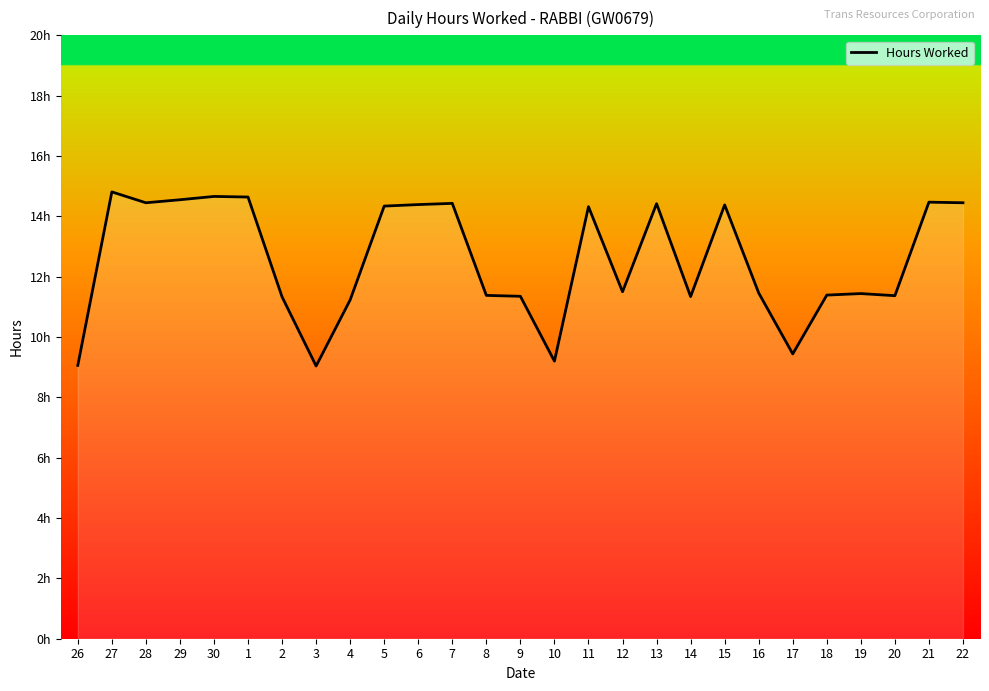

Does the chart have visible grid lines?

No